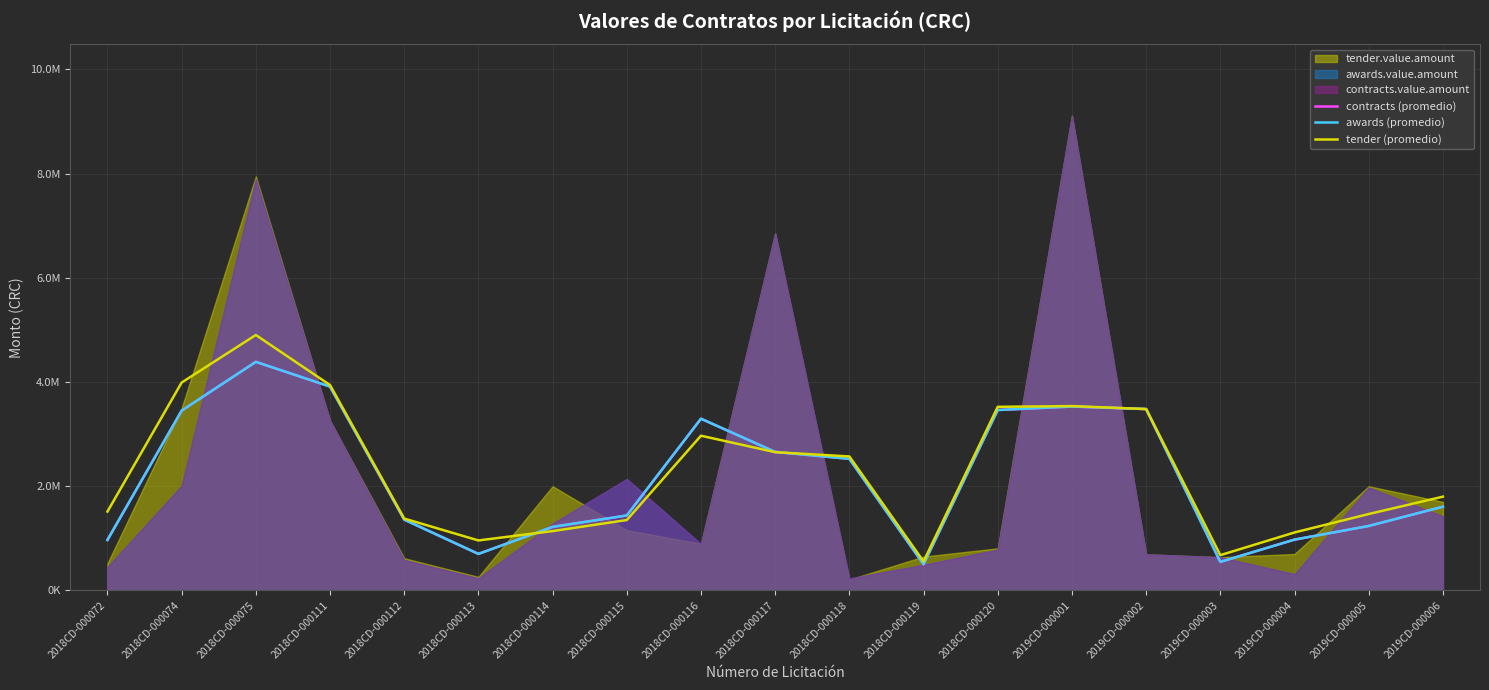

How many values in the contracts (promedio) series are below 1607589?

9